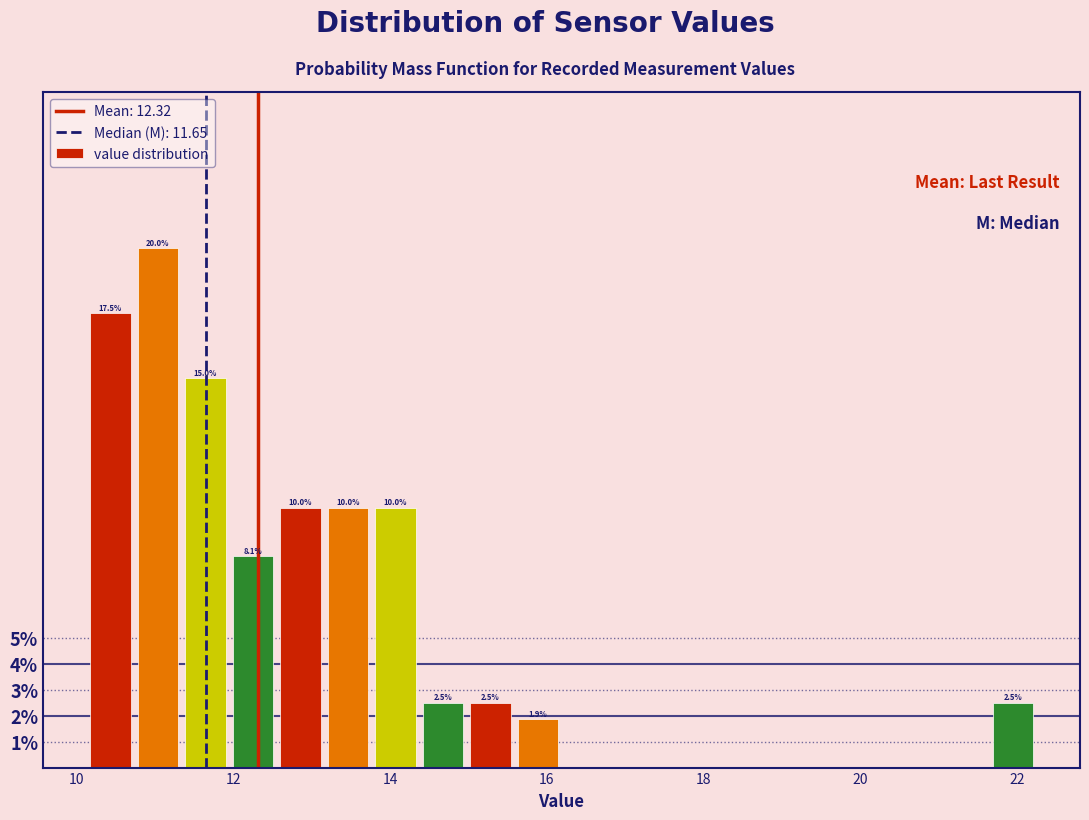

Read against the x-axis, roughly where is the centre of the tallest bar?

11.0